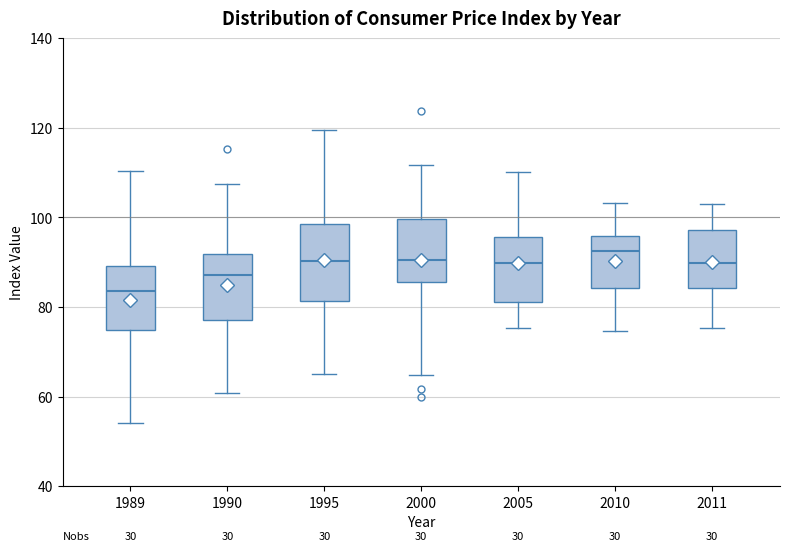

Where does the median line of the box at x = 1990 sit on the y-axis? The values are not printed on the chart, so give them approximately, as read against the axis.

88